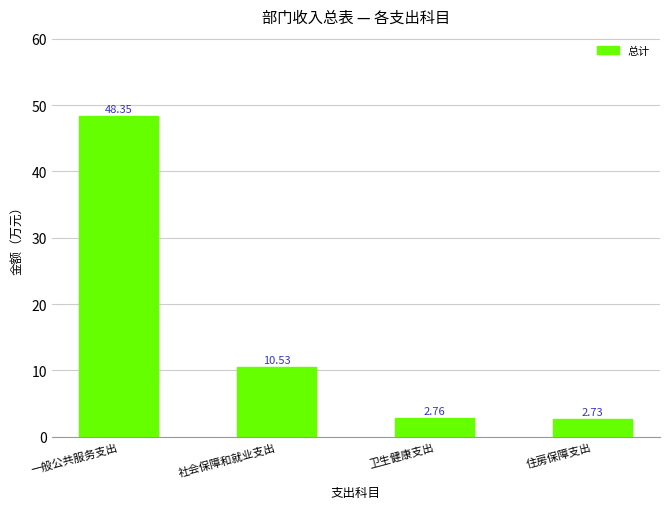

What is the greatest value displayed?

48.4